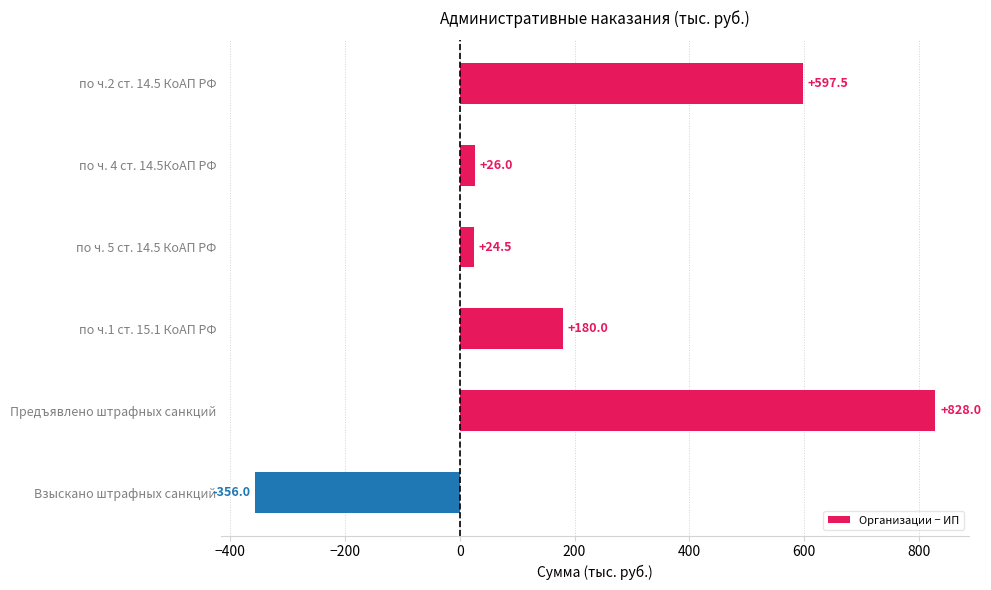

What is the average value?

216.7